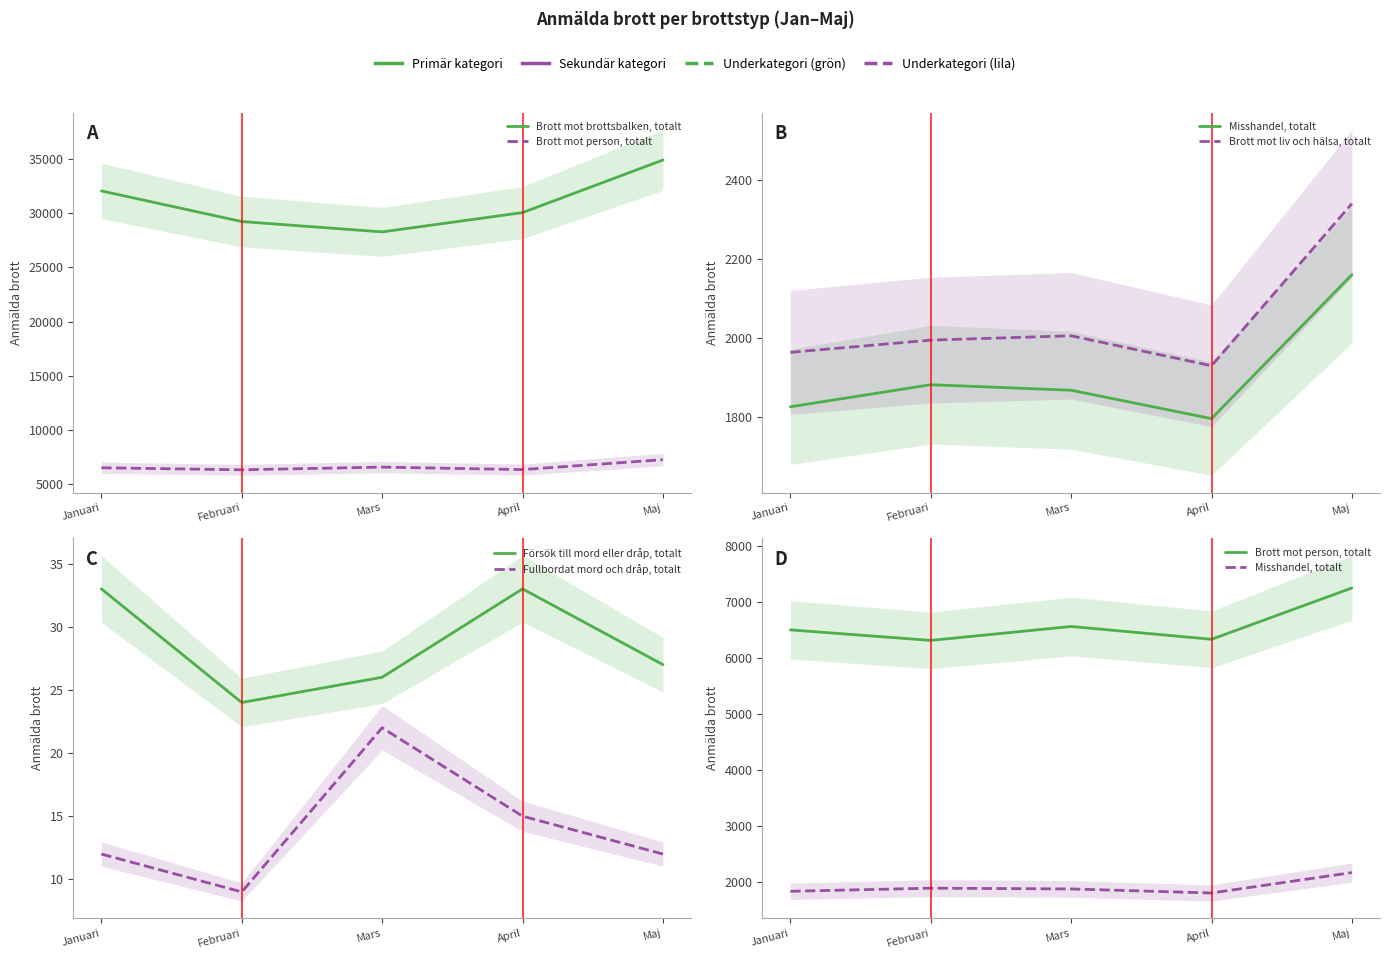

What is the label of the 2nd point from the right?

April